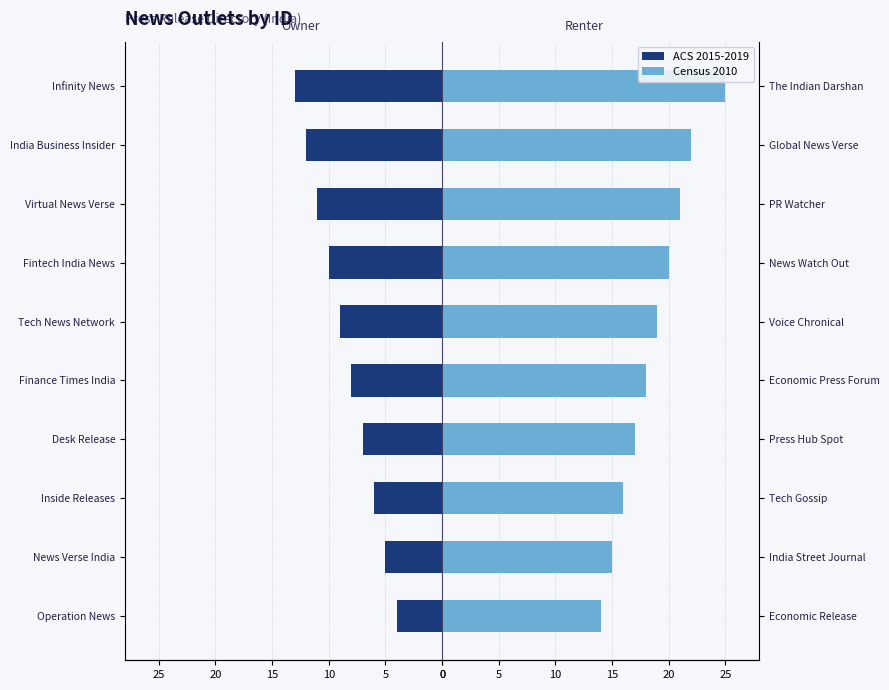

How many groups of bars are there?

10